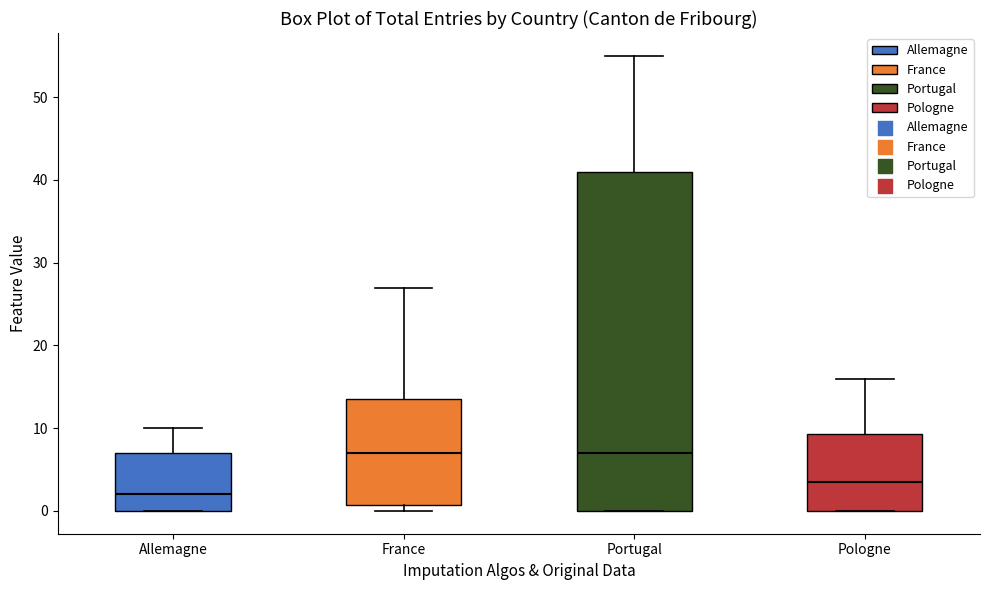

Where does the upper whisker of the box for France end on the y-axis? The values are not printed on the chart, so give them approximately, as read against the axis.

27